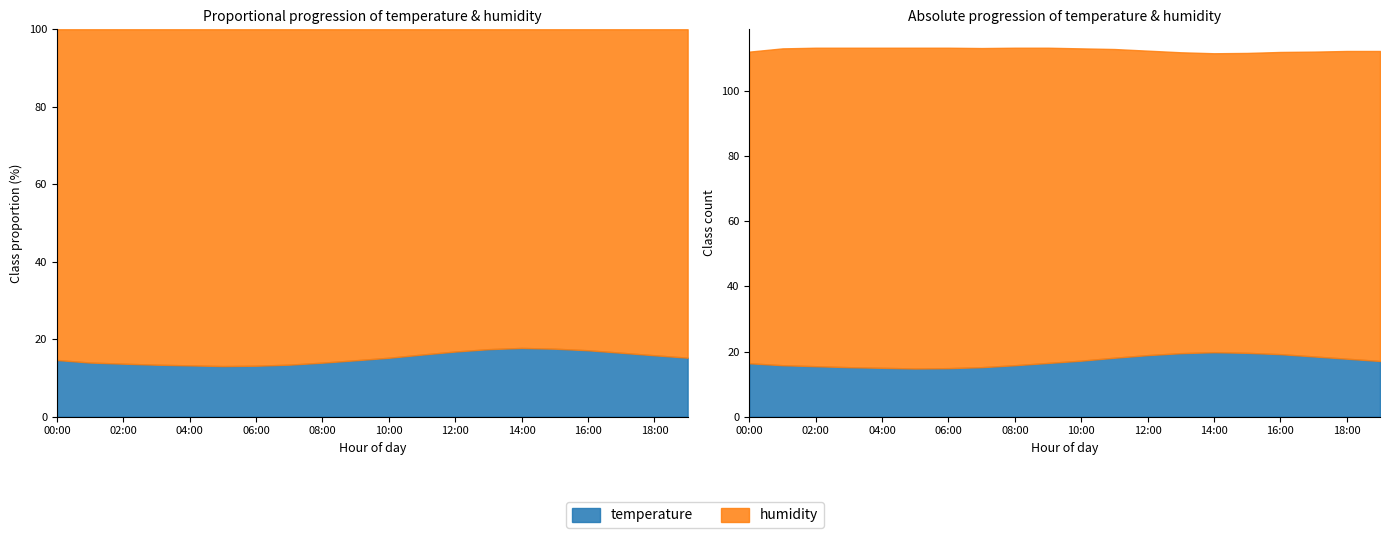

True or false: humidity and temperature cross at least once.

False